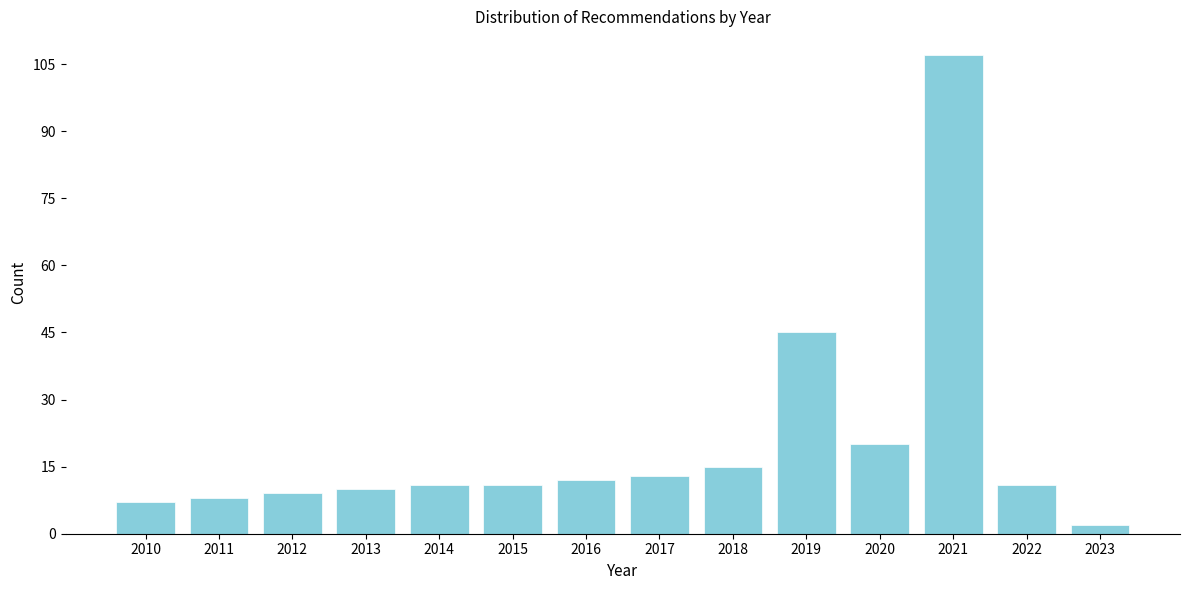

Reading left to right, what are all the values shown in this chart?

2010=7	2011=8	2012=9	2013=10	2014=11	2015=11	2016=12	2017=13	2018=15	2019=45	2020=20	2021=107	2022=11	2023=2